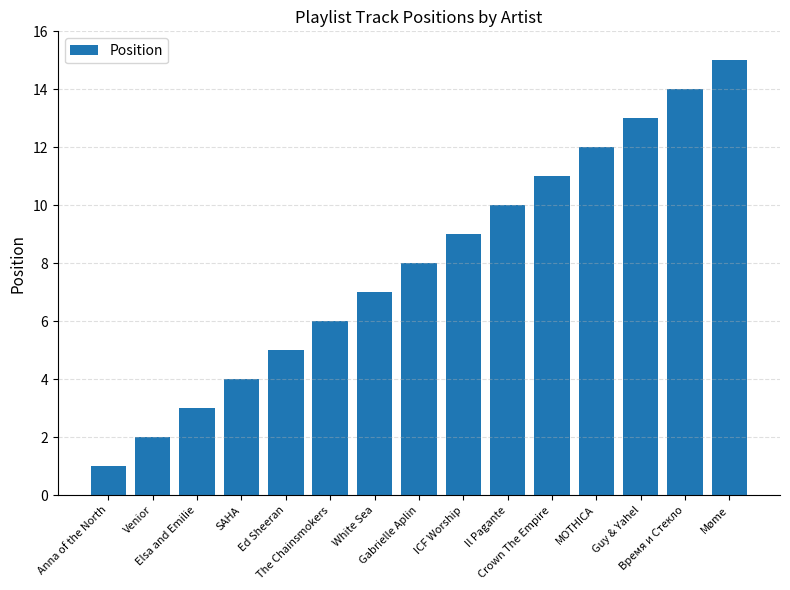

Rank the categories by value from lowest to highest.

Anna of the North, Venior, Elsa and Emilie, SAHA, Ed Sheeran, The Chainsmokers, White Sea, Gabrielle Aplin, ICF Worship, Il Pagante, Crown The Empire, MOTHICA, Guy & Yahel, Время и Стекло, Møme